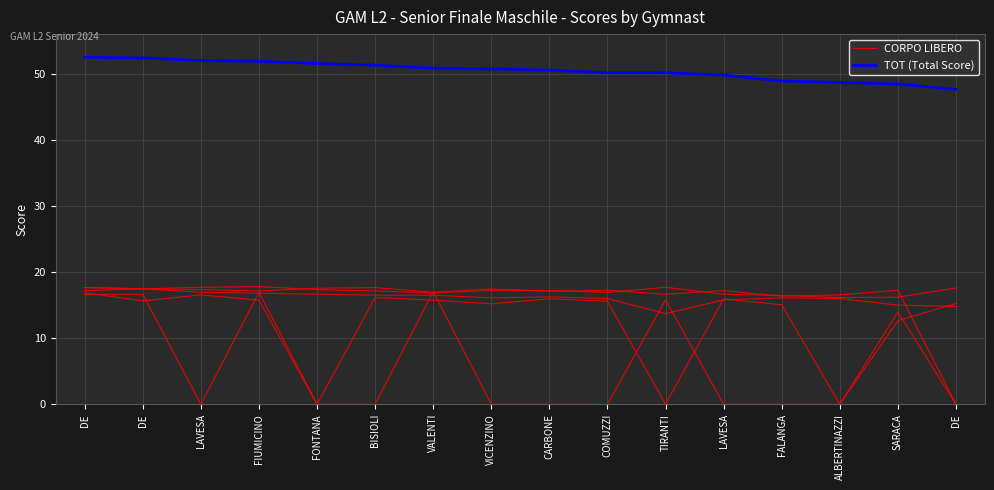

Which has a higher value, FIUMICINO or FONTANA?

FIUMICINO